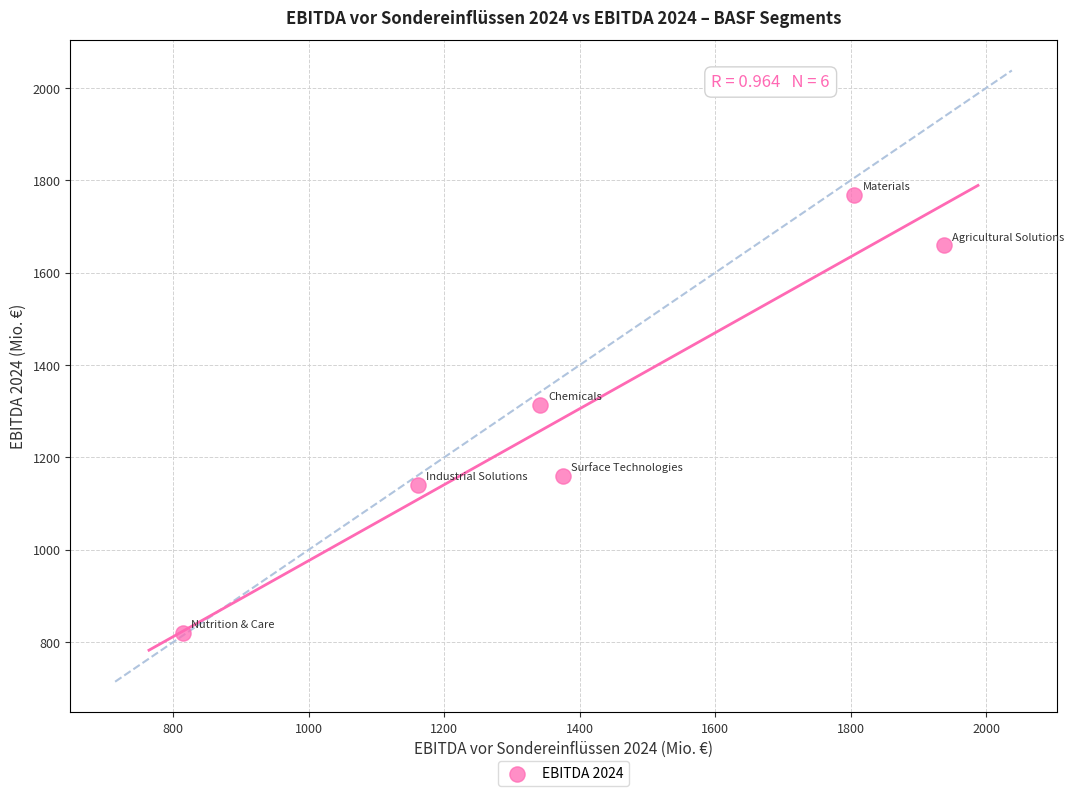

What Y value in the scatter plot is closest to 1294?

1314